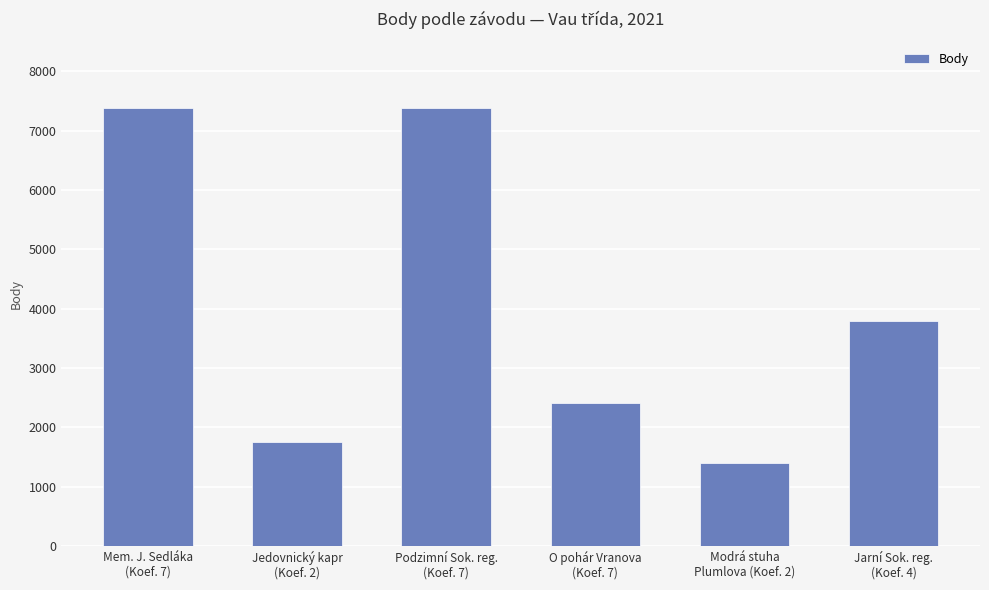

What is the minimum value shown in the chart?

1406